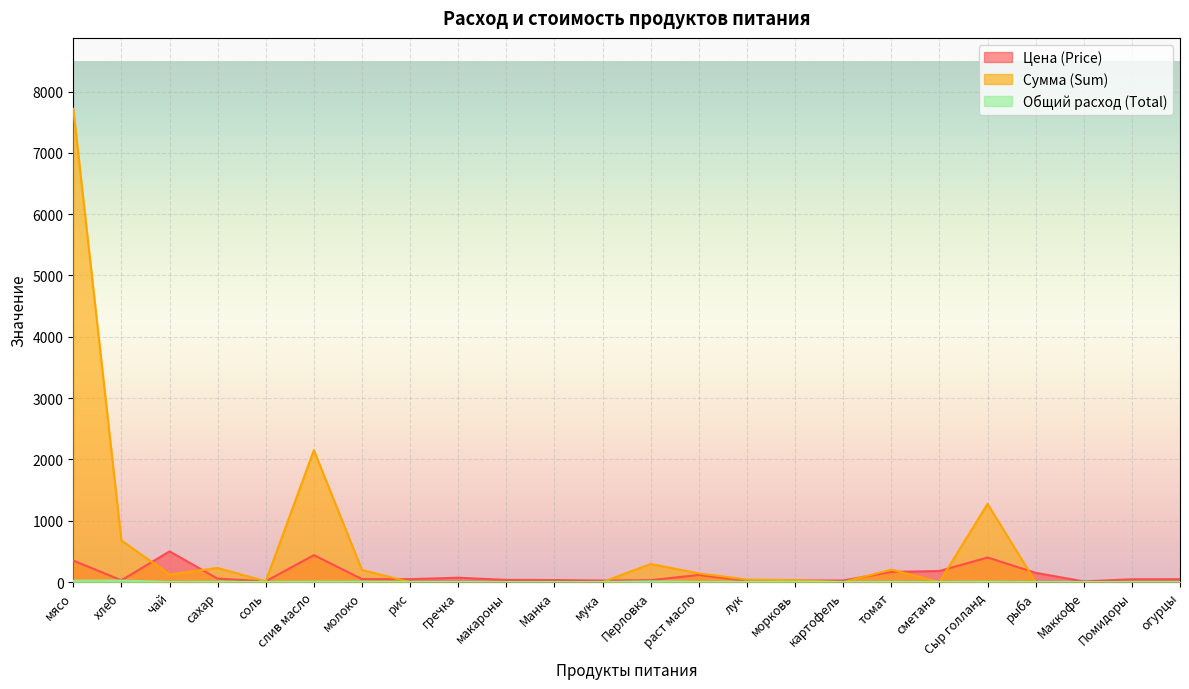

At which category is the sum across all series the highest?

мясо